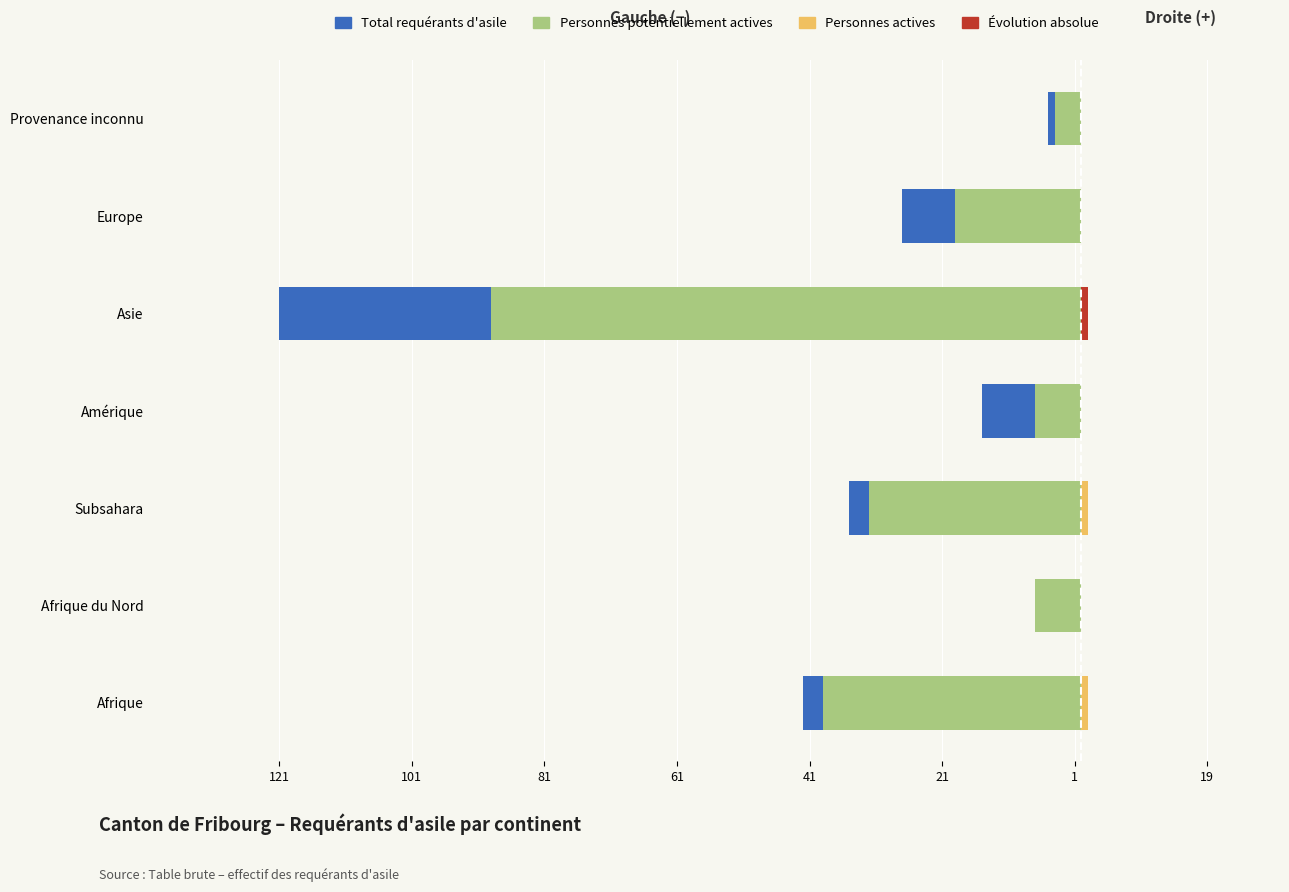

What is the value of the Total requérants d'asile bar at the 6th from the left?

-27